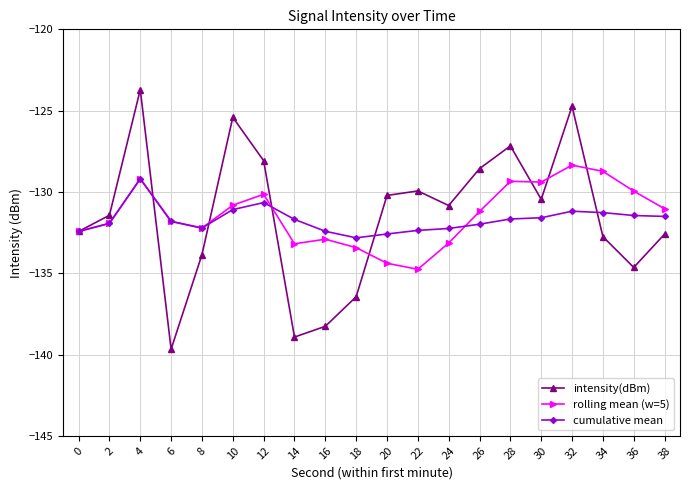

The value of cumulative mean at 14 is -131.7. True or false?

True